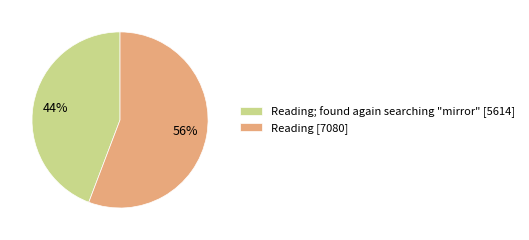

Which category has the smallest portion of the pie?

Reading; found again searching "mirror" [5614]